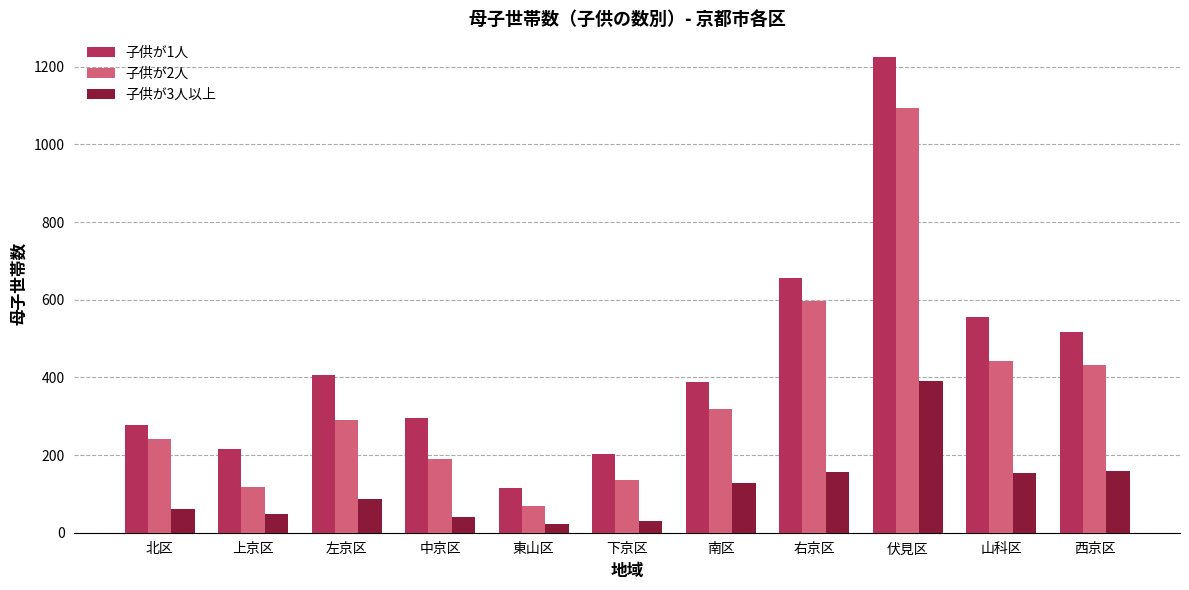

At how many categories does at least one series exceed 1179?

1